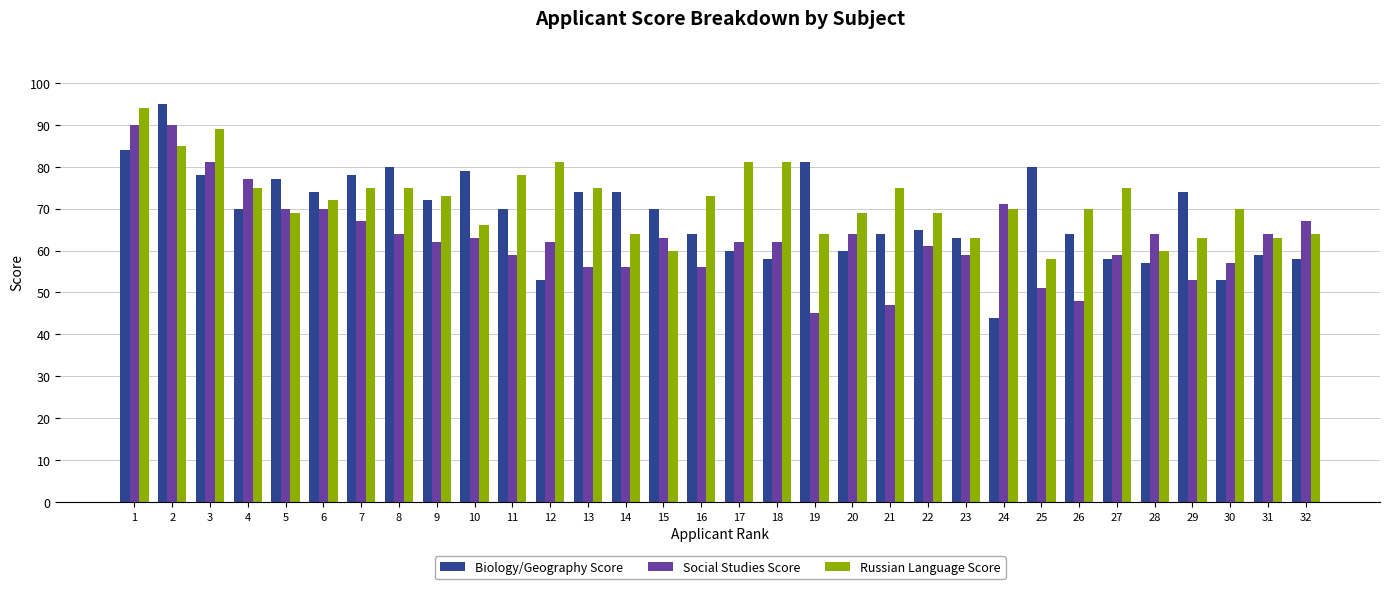

What is the approximate value of Russian Language Score at 10, to the nearest 10?

70